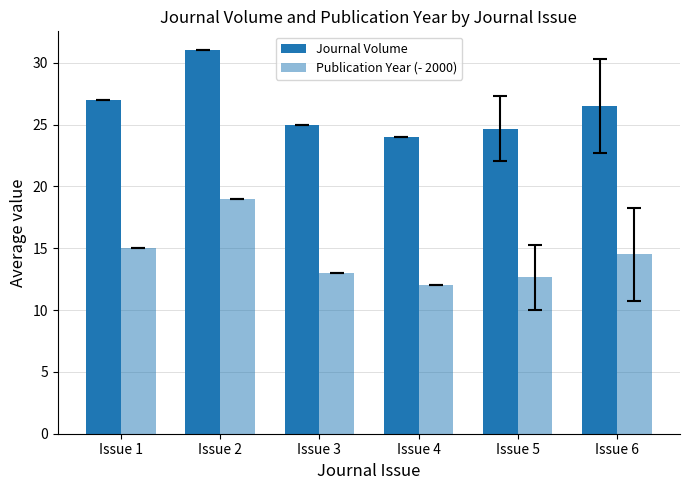

At Issue 2, list the series in order from largest to smallest.

Journal Volume, Publication Year (- 2000)